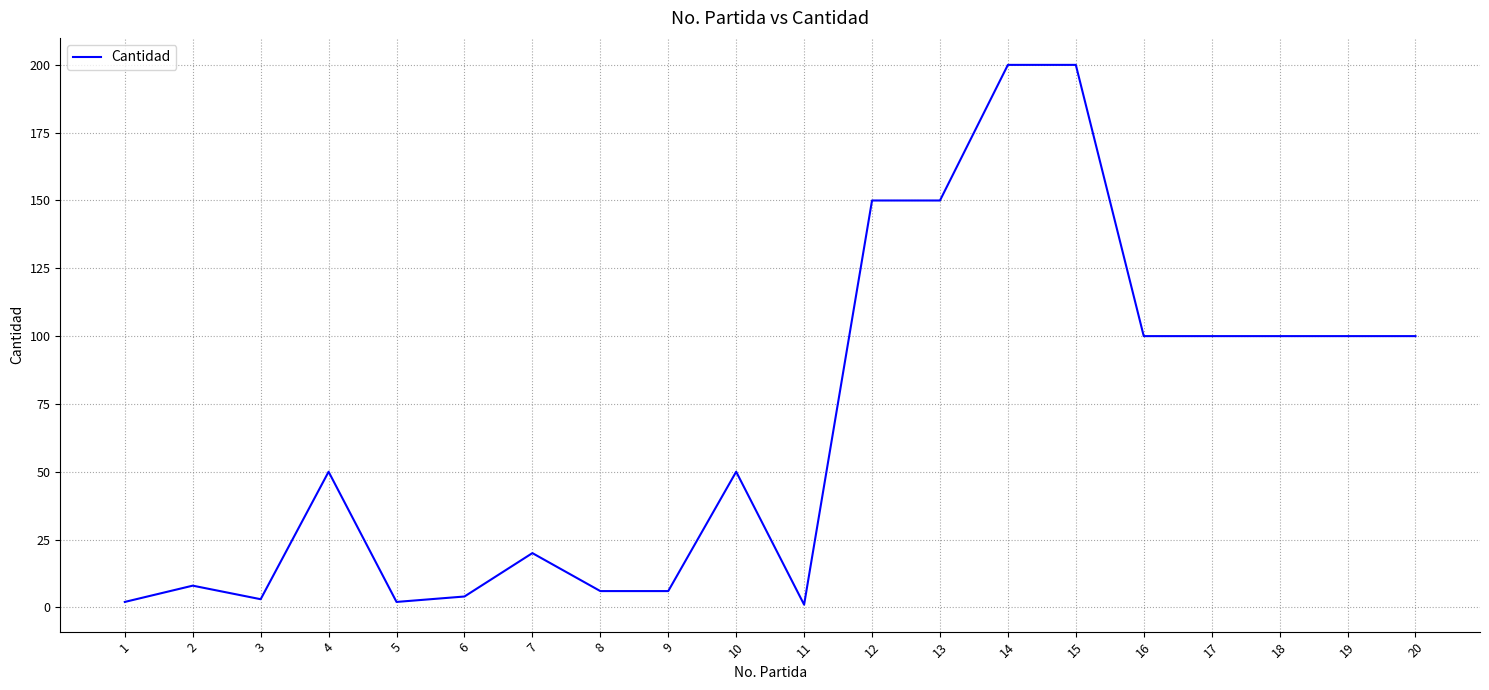

What is the change in value from 7 to 14?

+180